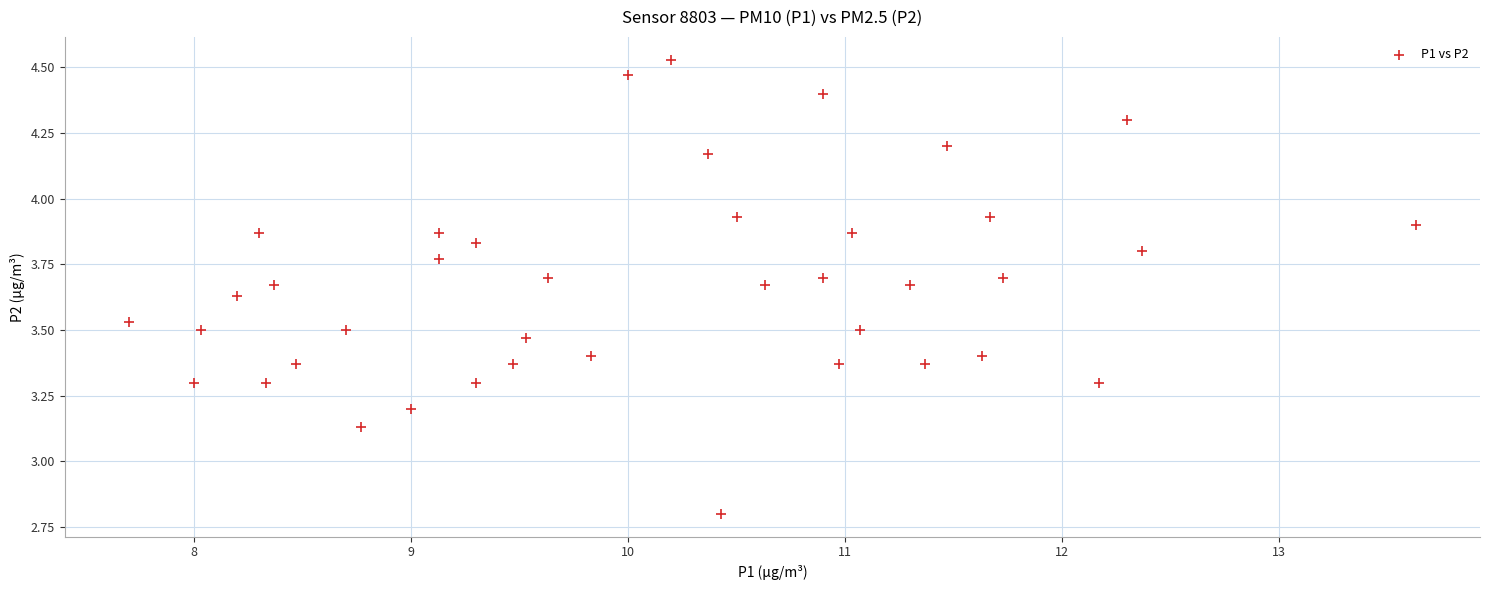

What is the range of Y values (max minus min)?

1.7